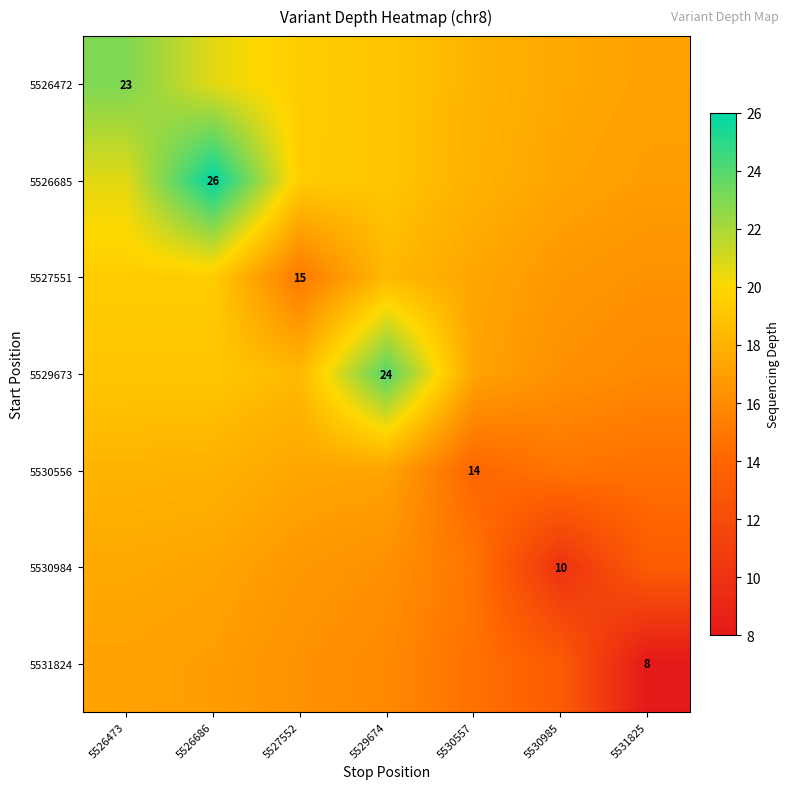

True or false: 5530984 has a value of 9.9 at 5527552.

False